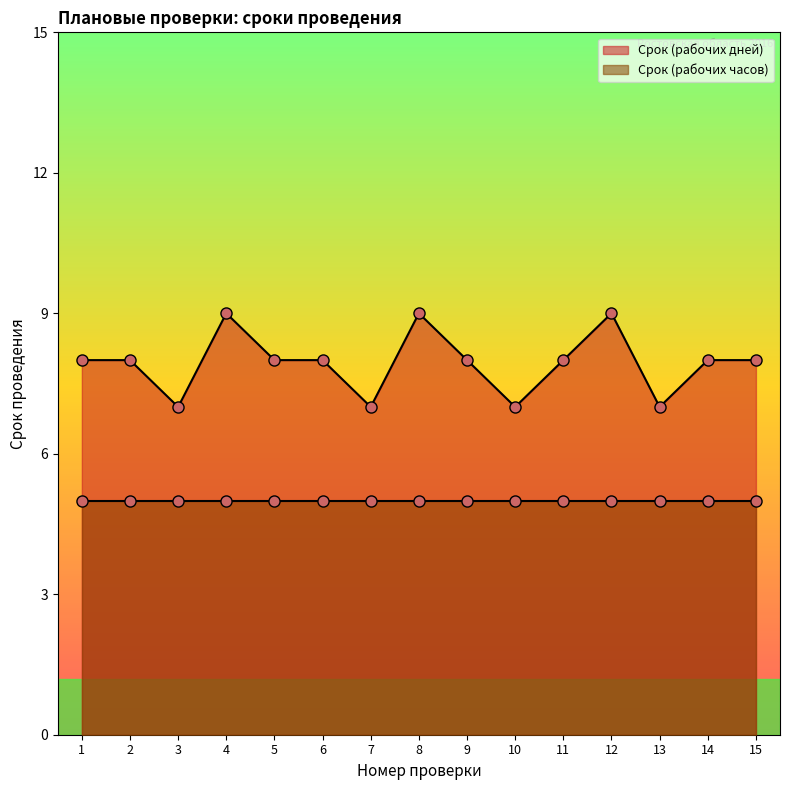

How many points are higher than both their immediate neighbors (excluding endpoints)?

3